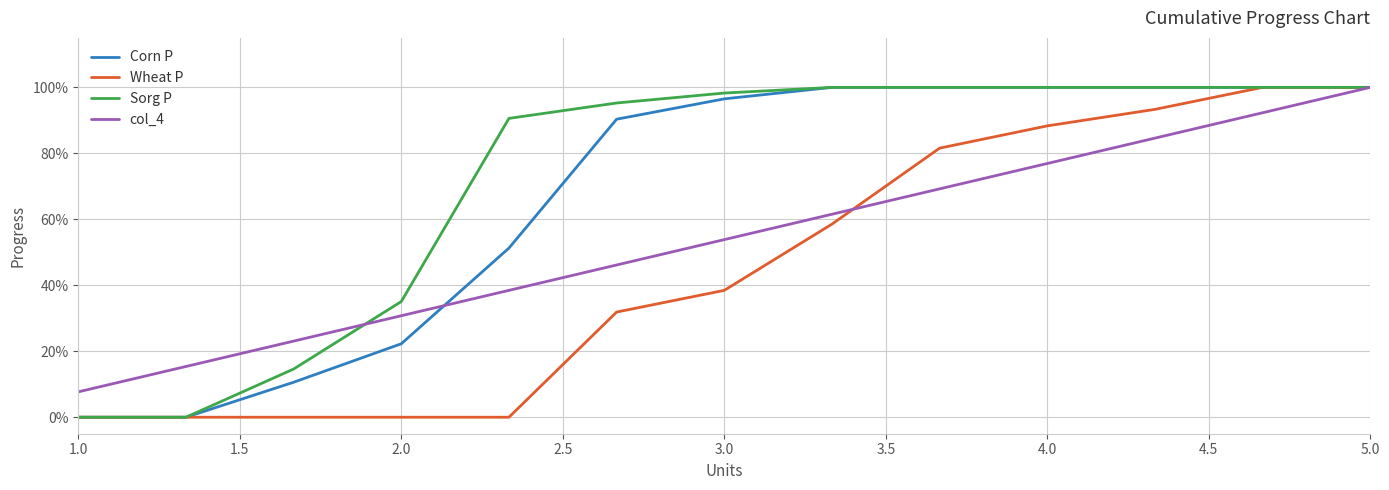

What are all the series names shown in the legend?

Corn P, Wheat P, Sorg P, col_4